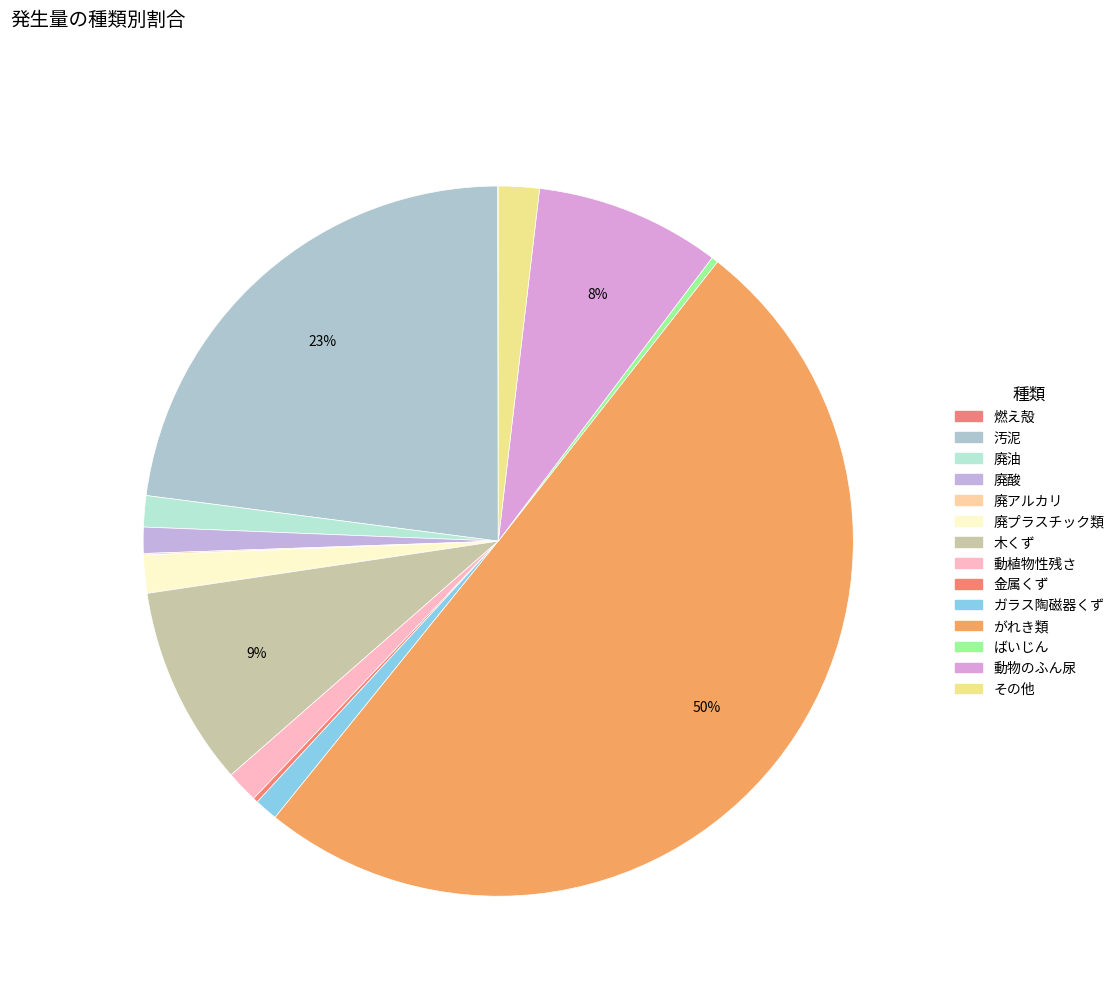

What is the majority slice?

がれき類